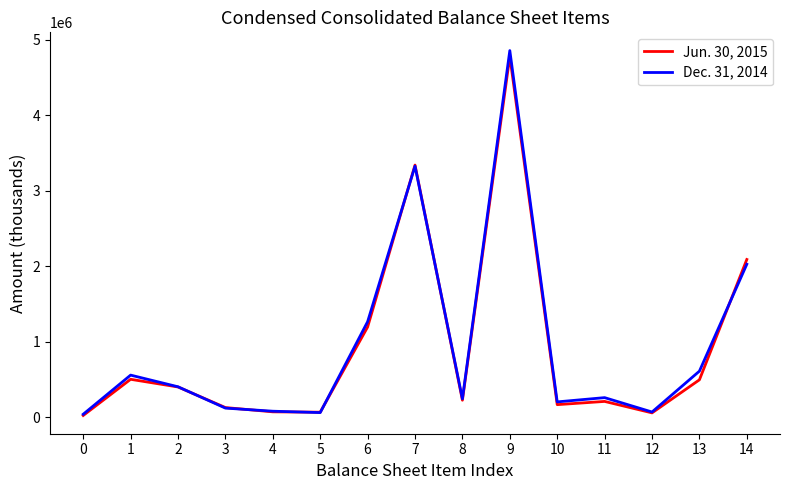

List the series in order of their overall mean, highest first.

Dec. 31, 2014, Jun. 30, 2015